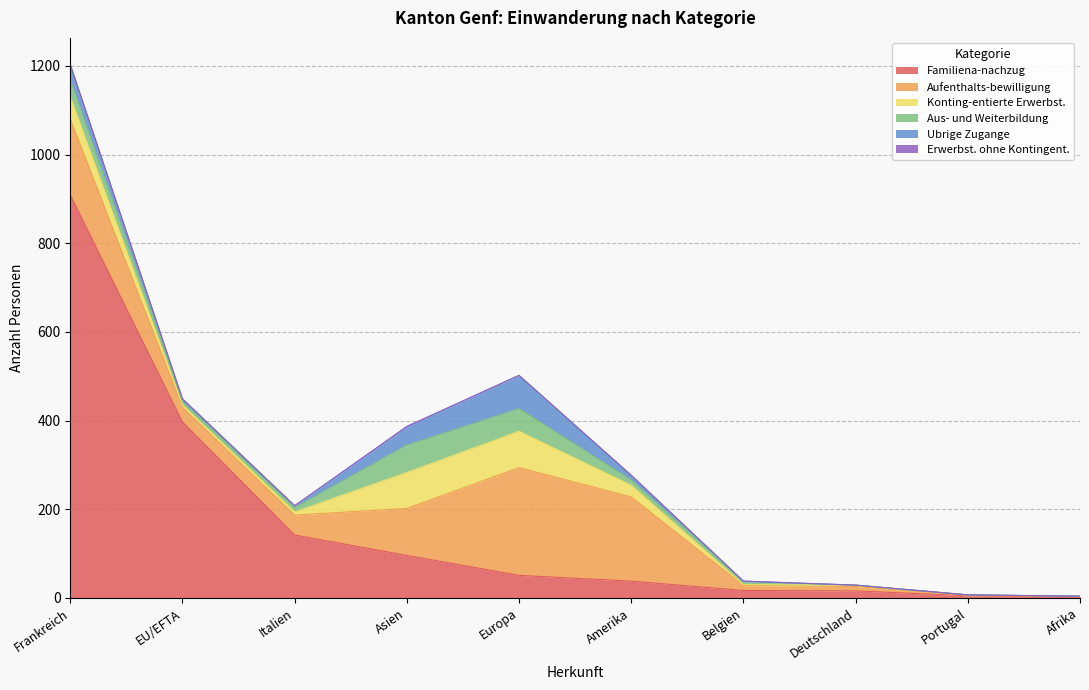

What is the difference between the maximum and minimum values in the Ubrige Zugange series?

75